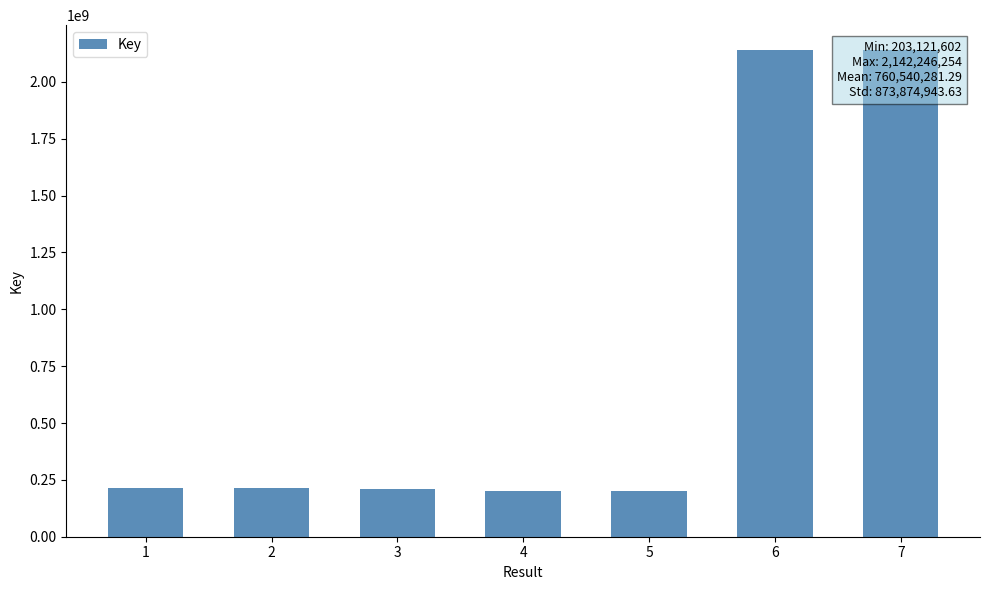

Read the value at 1, to the nearest 100.

212651900